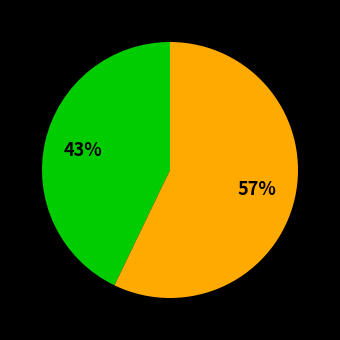

Is there any slice that represents more than half of the pie?

Yes